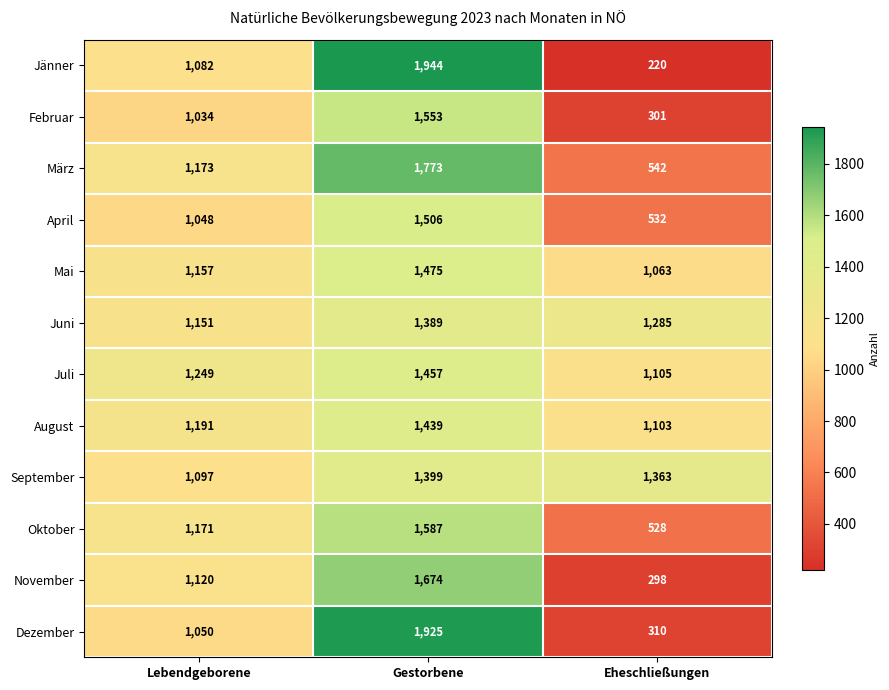

At which label is Mai closest to 1269?

Lebendgeborene